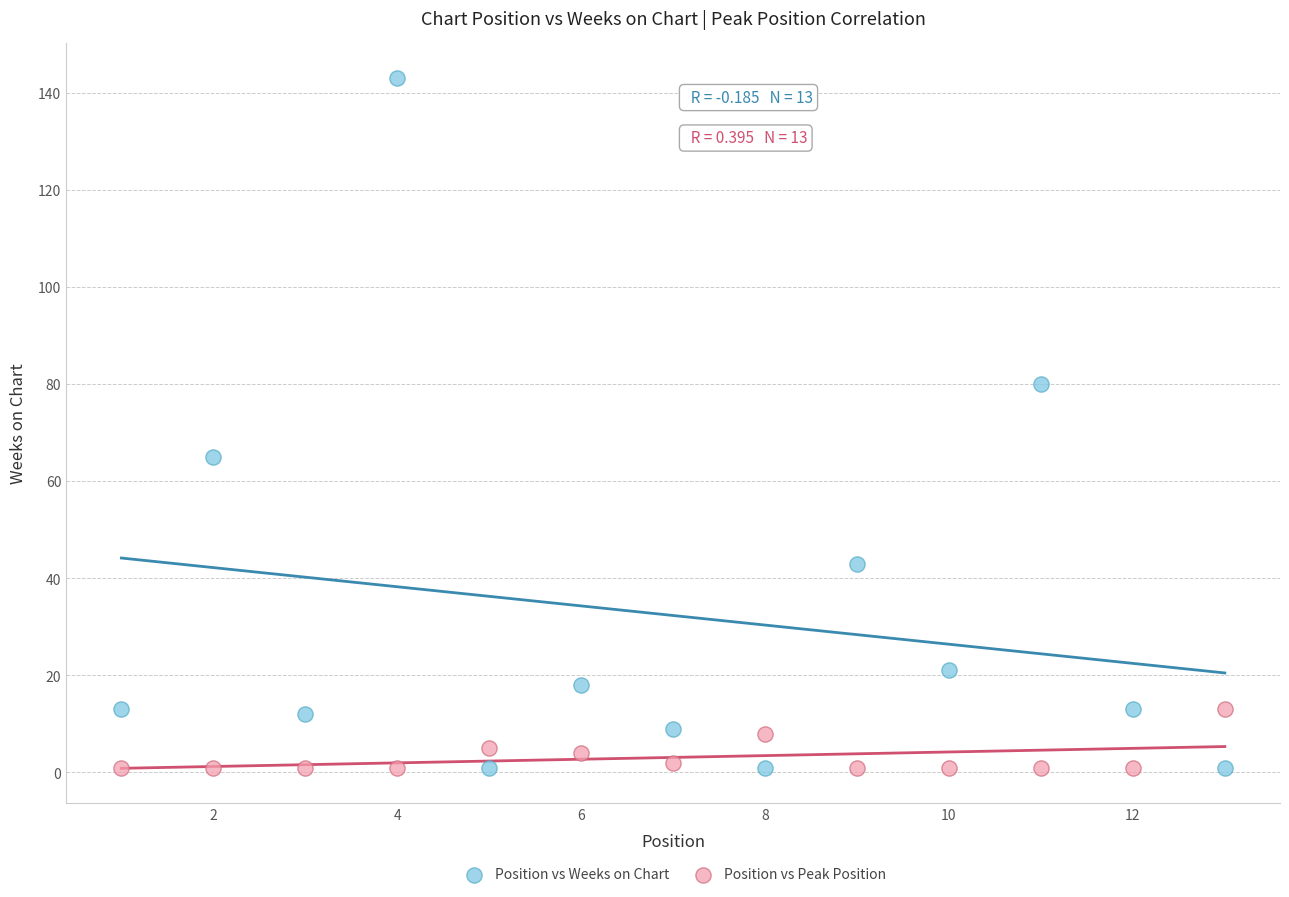

What is the X range (max minus min) for the scatter plot?

12